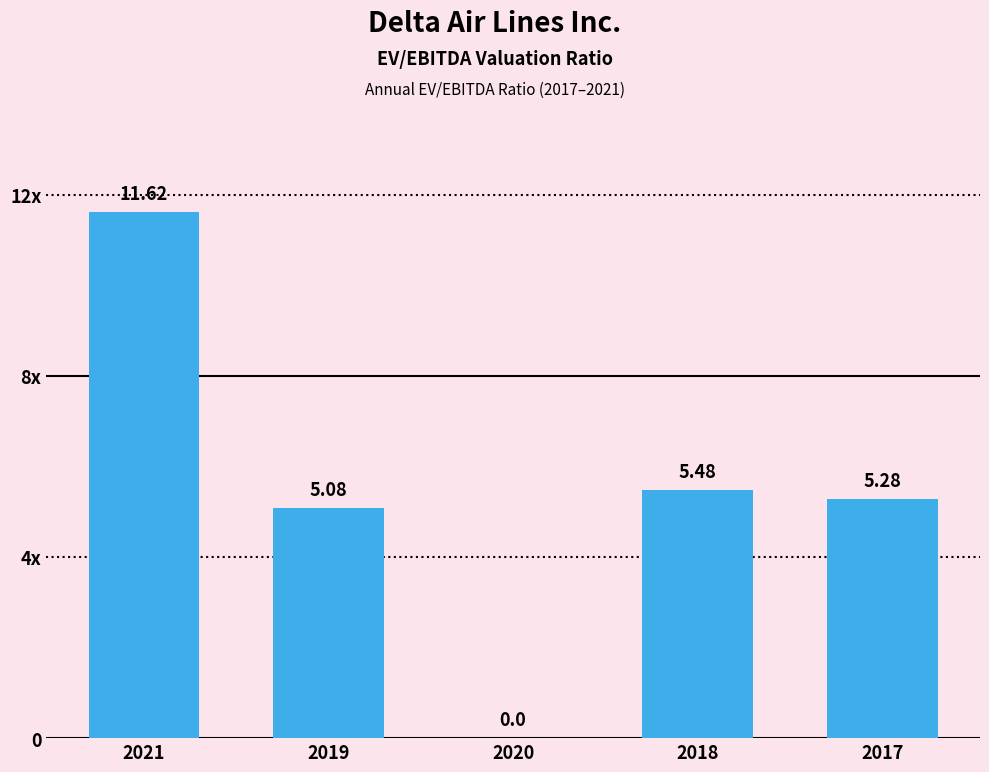

Are the bars horizontal?

No